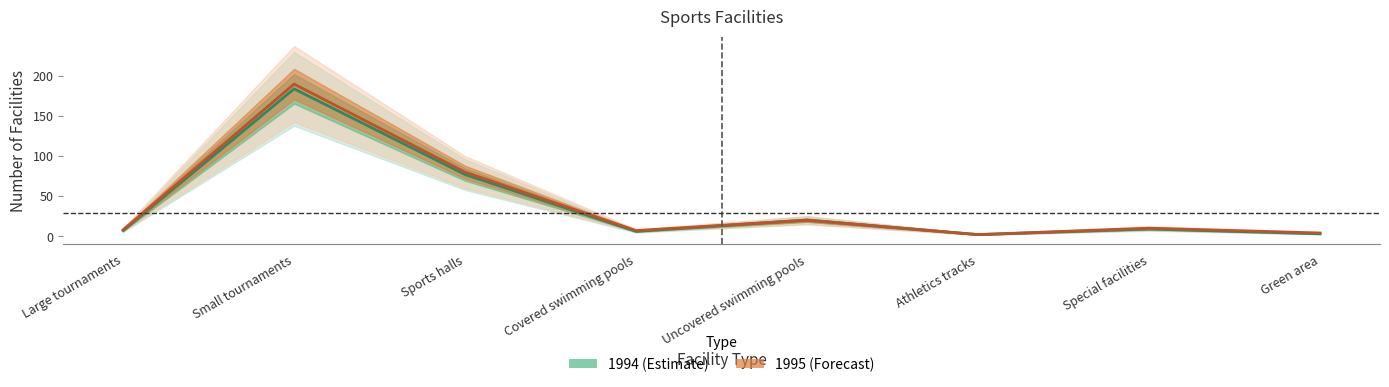

Reading right to left, extract all data points from this chart.

1994 (Estimate): 3	9	2	20	6	77	184	7
1995 (Forecast): 4	10	2	20	7	80	190	8